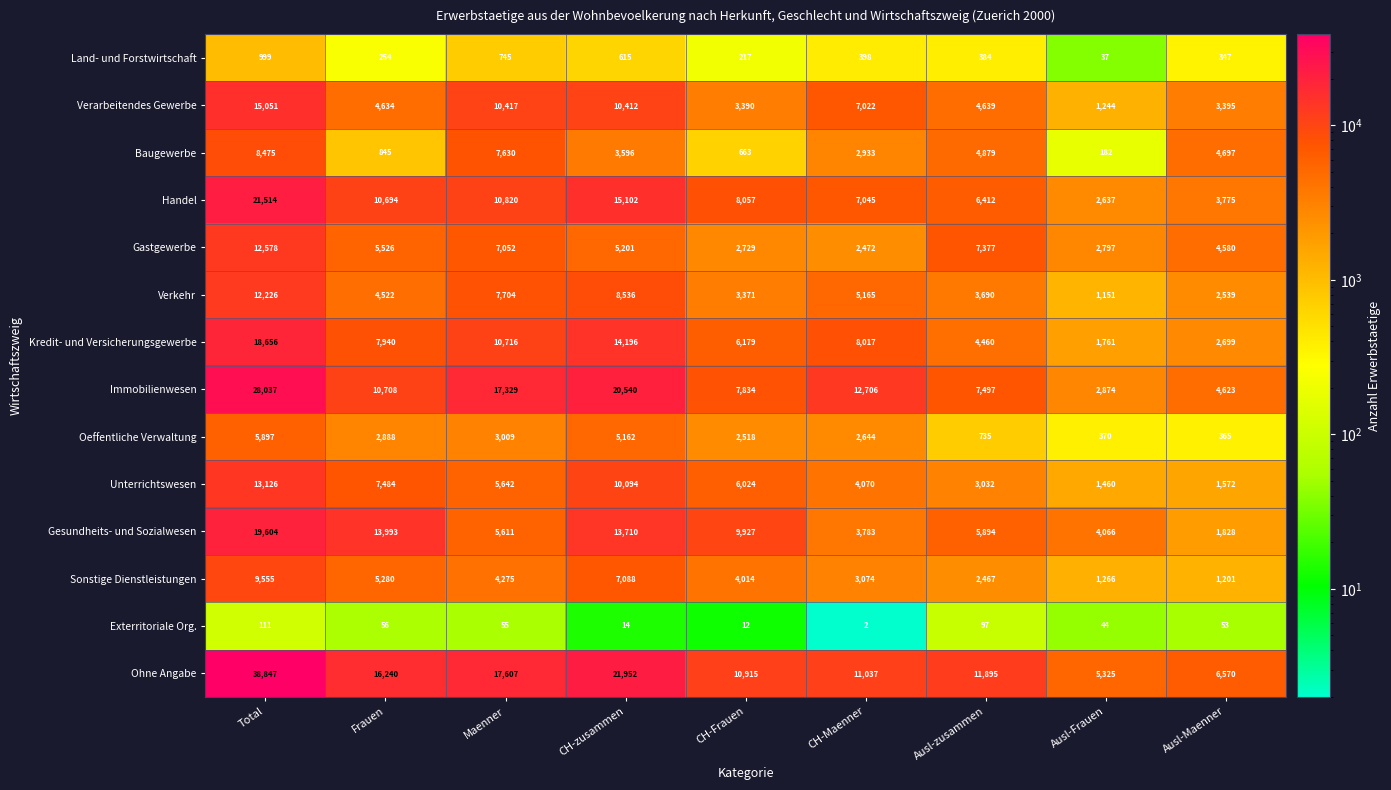

Which series has the largest range (max minus min)?

Ohne Angabe